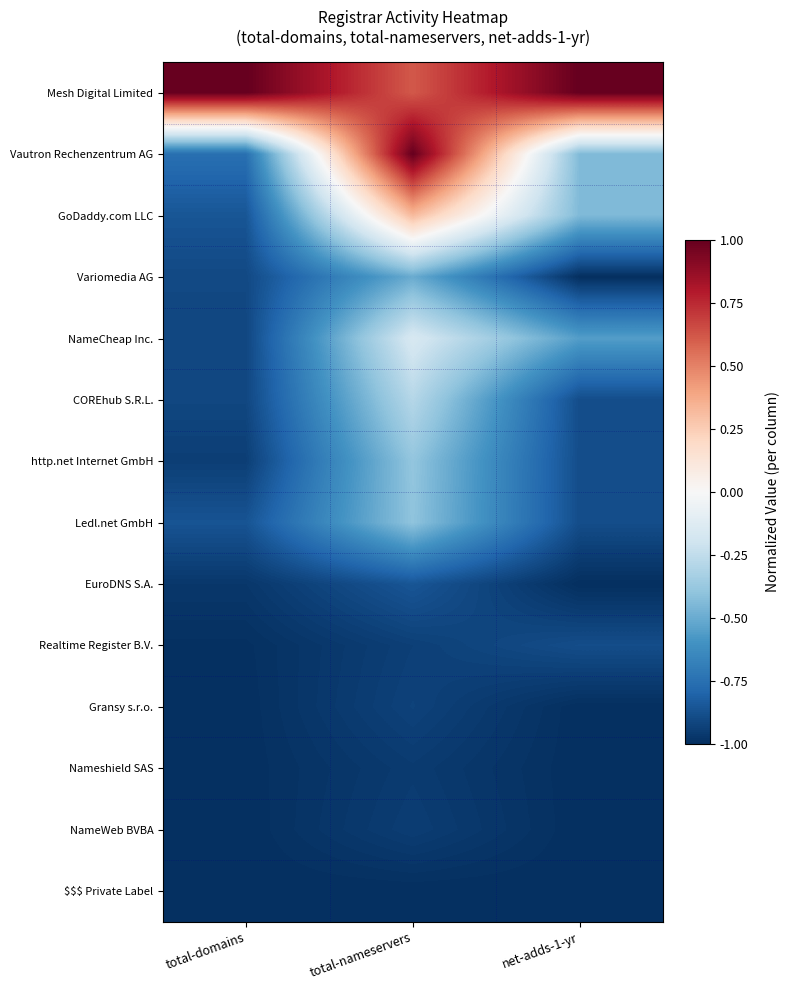

At which category is the sum across all series the highest?

total-nameservers